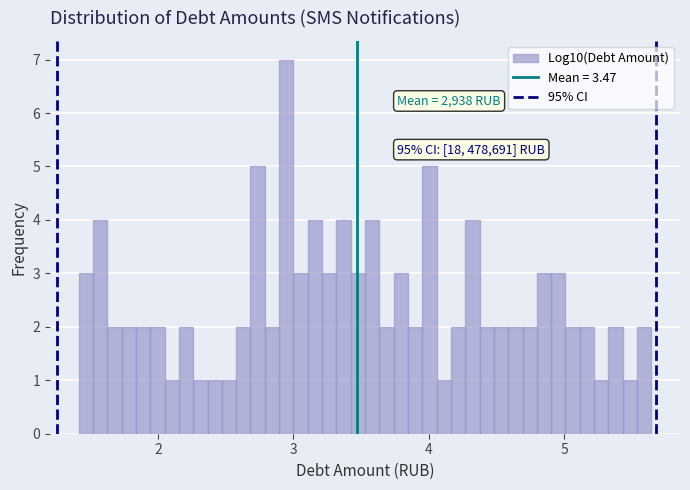

Read against the x-axis, roughly where is the centre of the tallest bar?

2.9